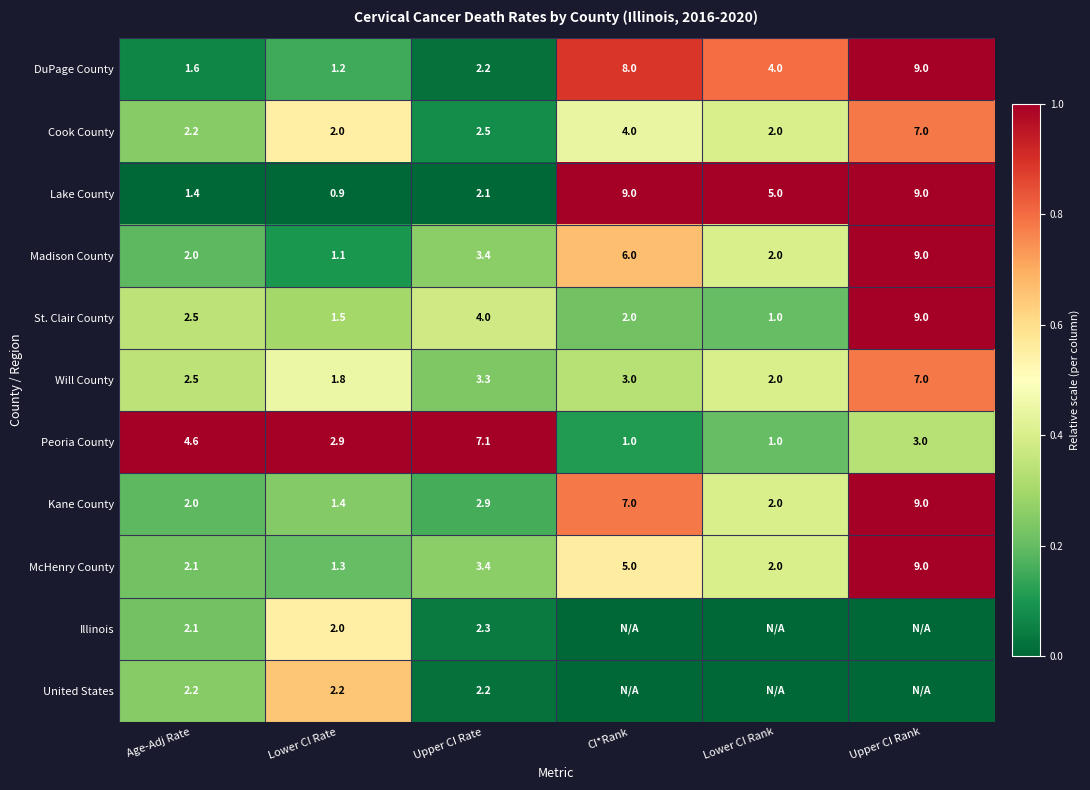

The Lake County series shows -0.6 at Upper CI Rate. True or false?

False